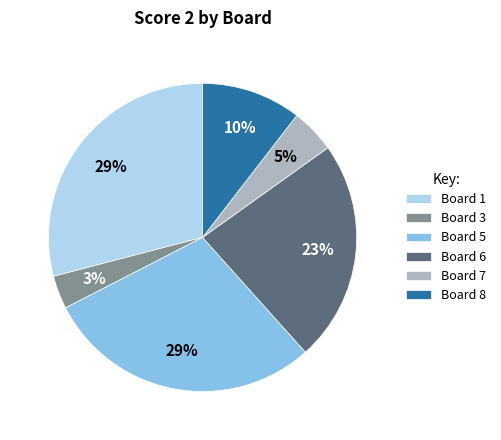

To the nearest percent, what is the difference between the largest and smallest slice percentages?

26%